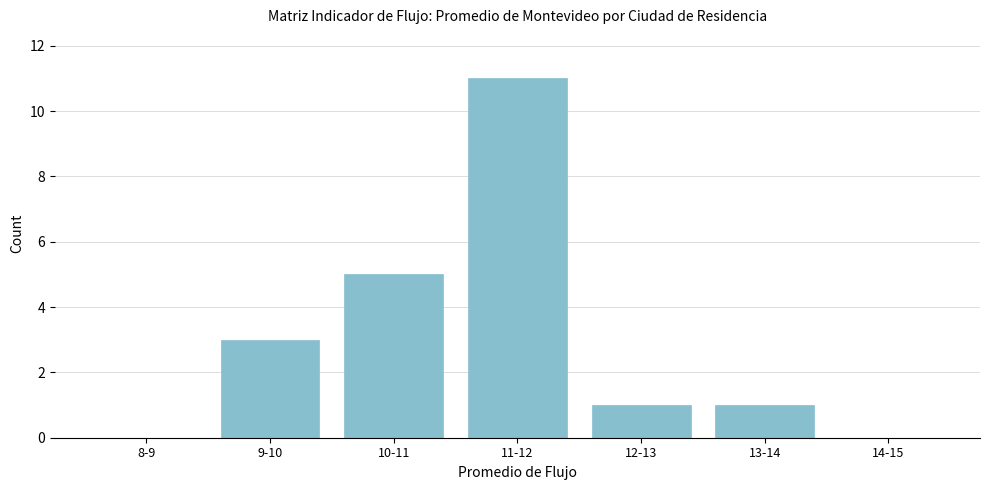

Reading left to right, extract all data points from this chart.

8-9=0	9-10=3	10-11=5	11-12=11	12-13=1	13-14=1	14-15=0